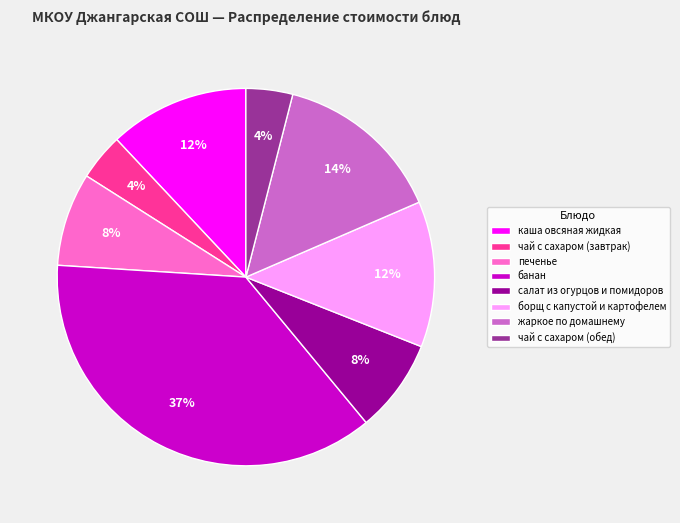

What percentage is the салат из огурцов и помидоров slice, to the nearest percent?

8%